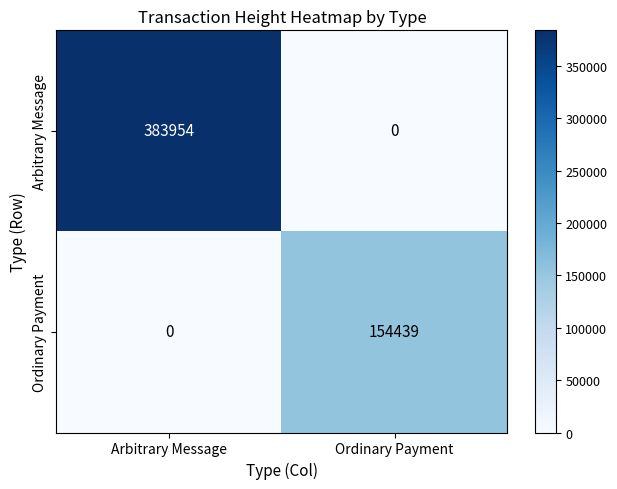

The value of Arbitrary Message at Arbitrary Message is 383954. True or false?

True